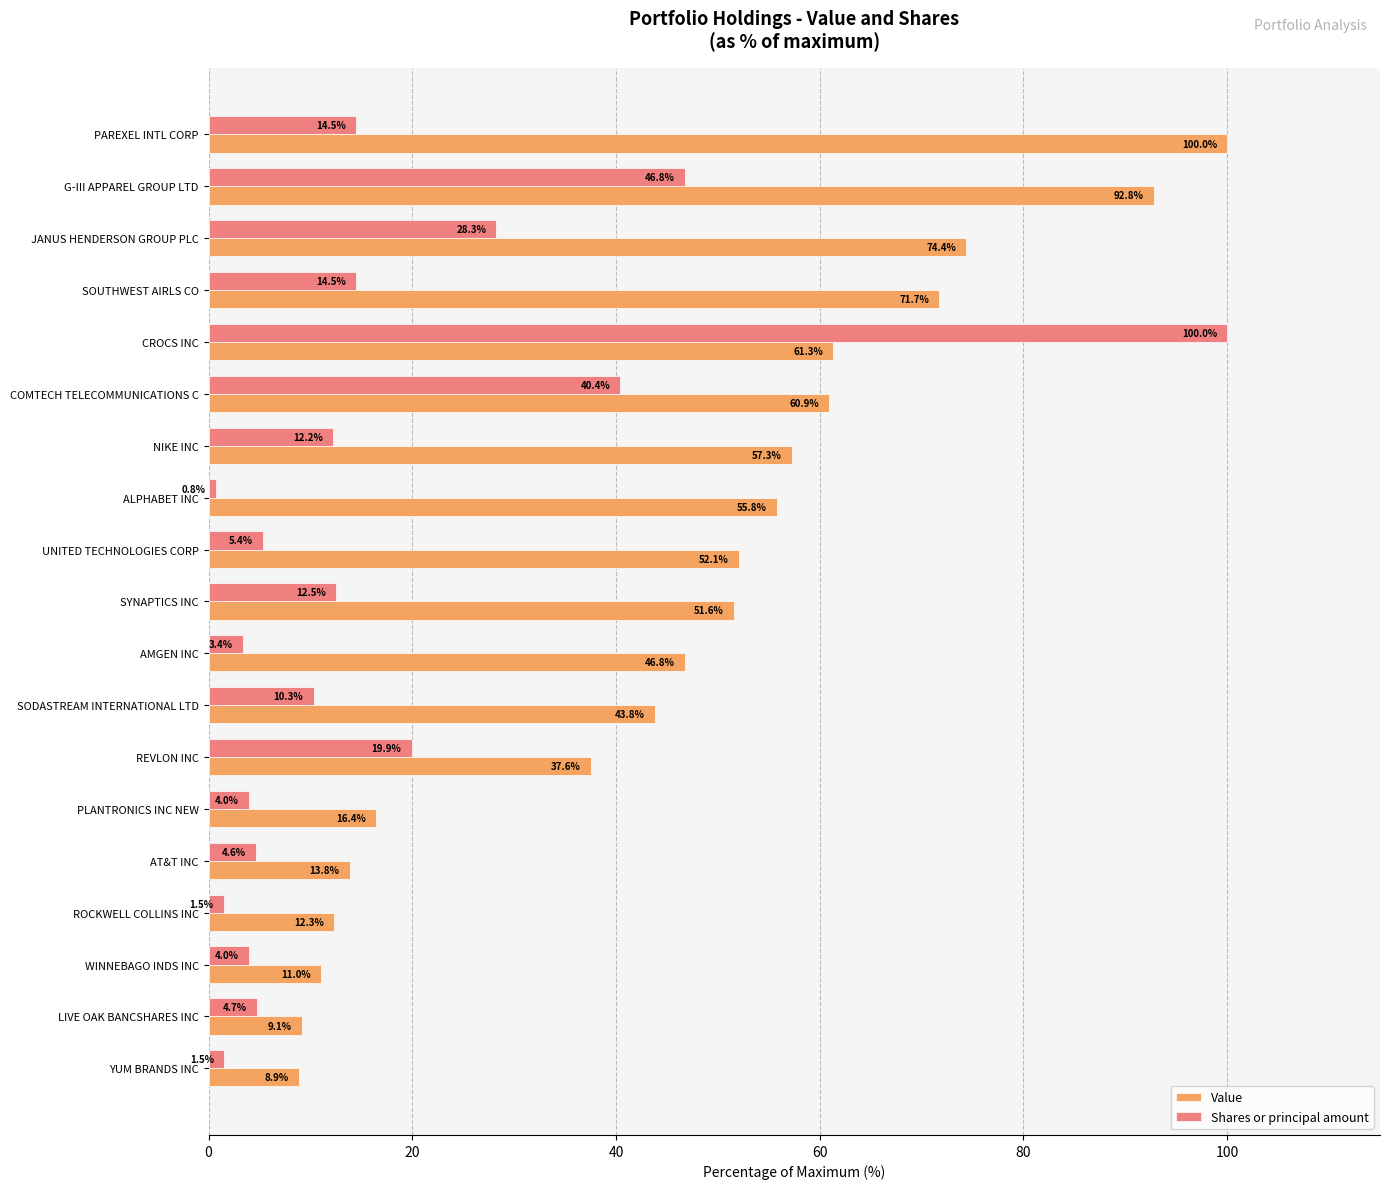

Rank the series by their average value, from lowest to highest.

Shares or principal amount, Value